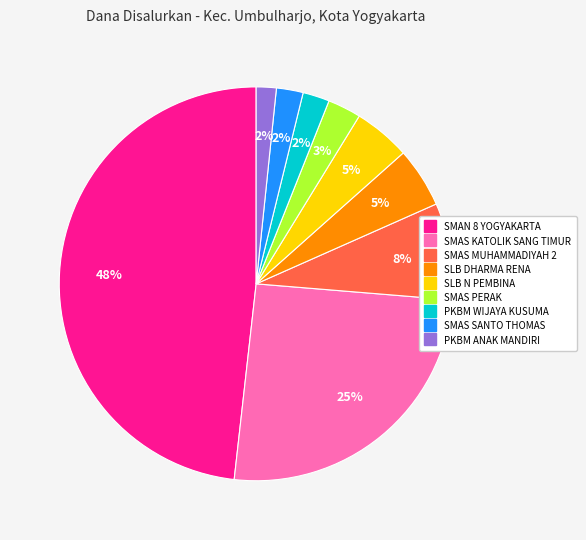

Do PKBM ANAK MANDIRI and SMAS PERAK together represent more than half of the pie?

No